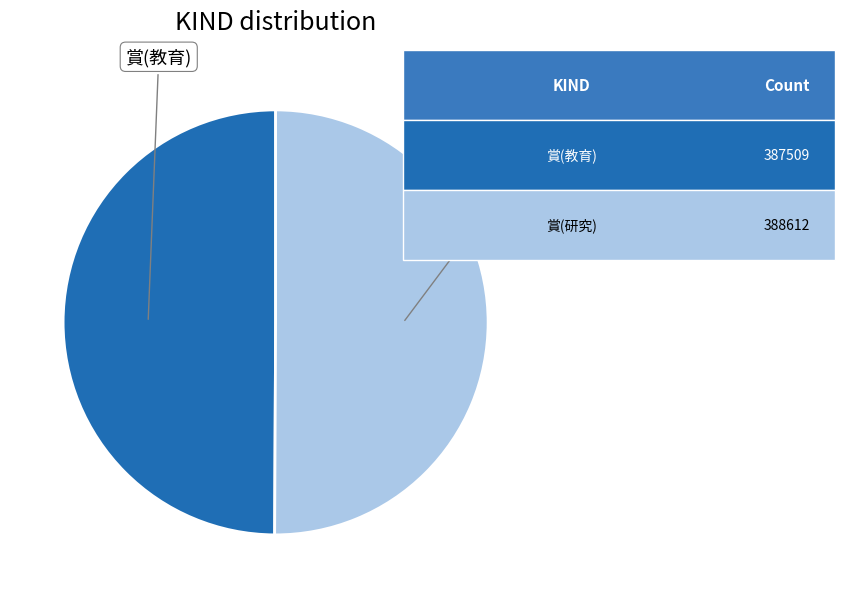

Count the number of slices in the pie.

2